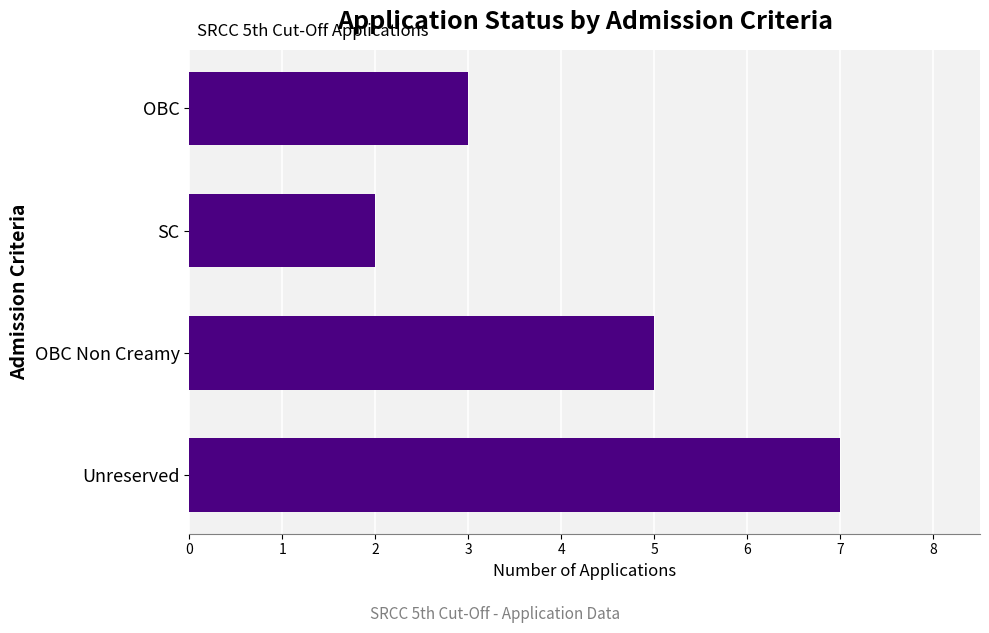

Reading bottom to top, extract all data points from this chart.

7	5	2	3